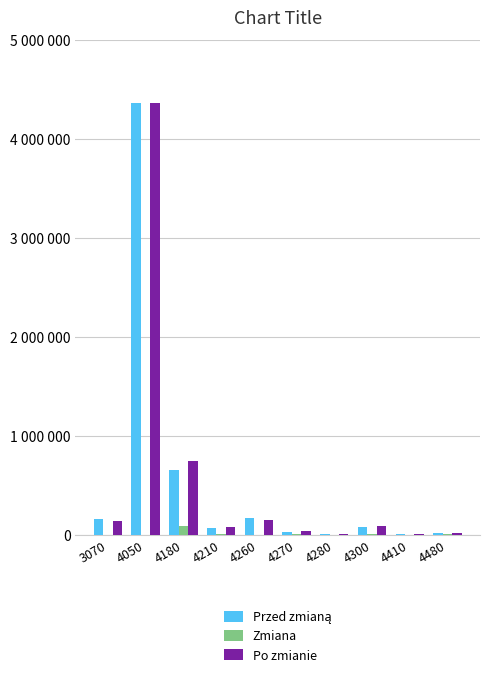

What is the spread (max minus min) of values at 4210?

68805.0